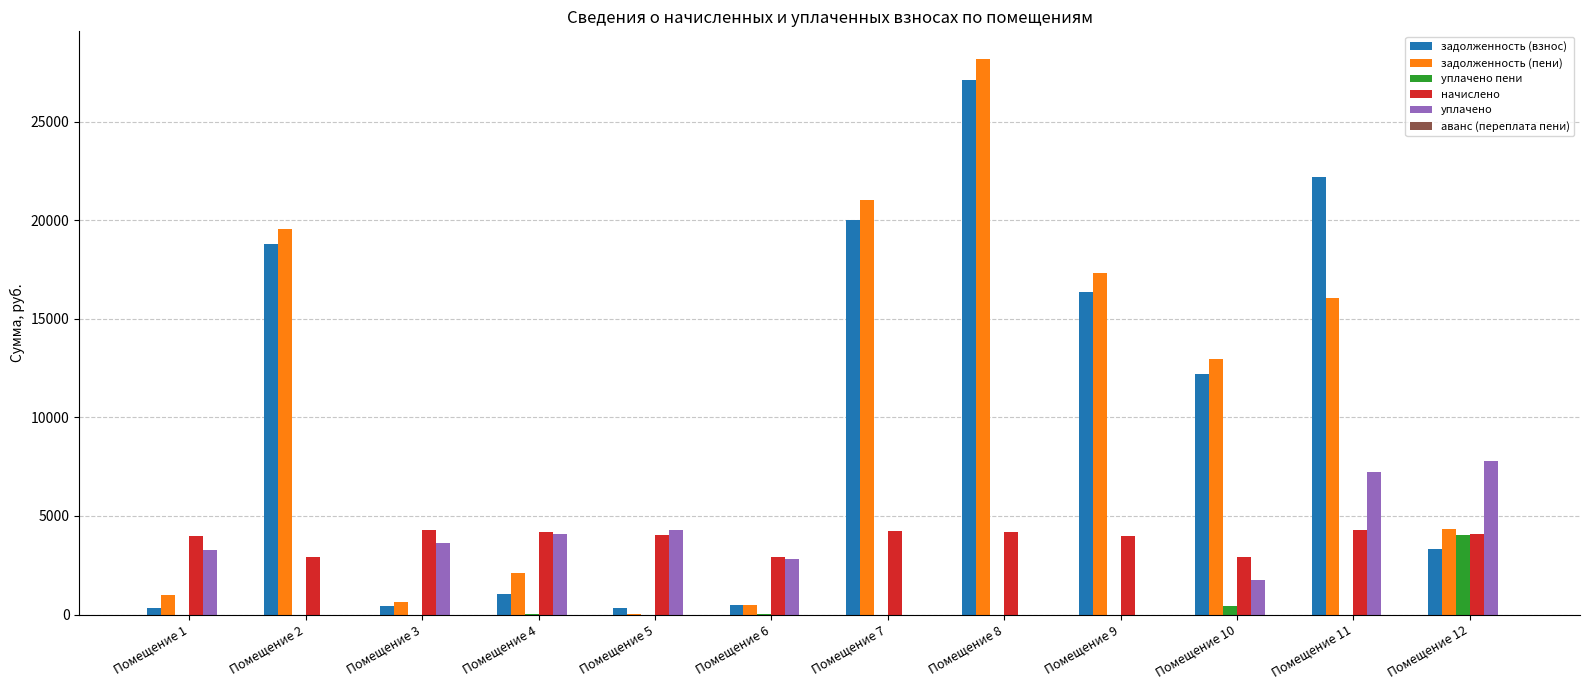

The value of задолженность (взнос) at Помещение 8 is 27132.5. True or false?

True